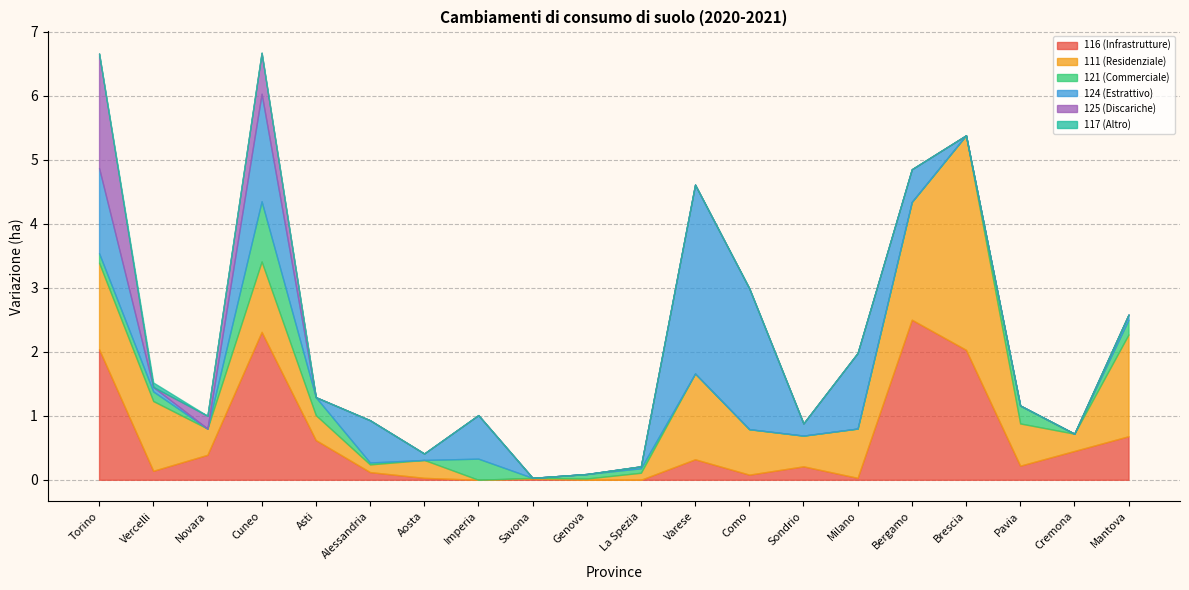

At which category is the sum across all series the highest?

Cuneo